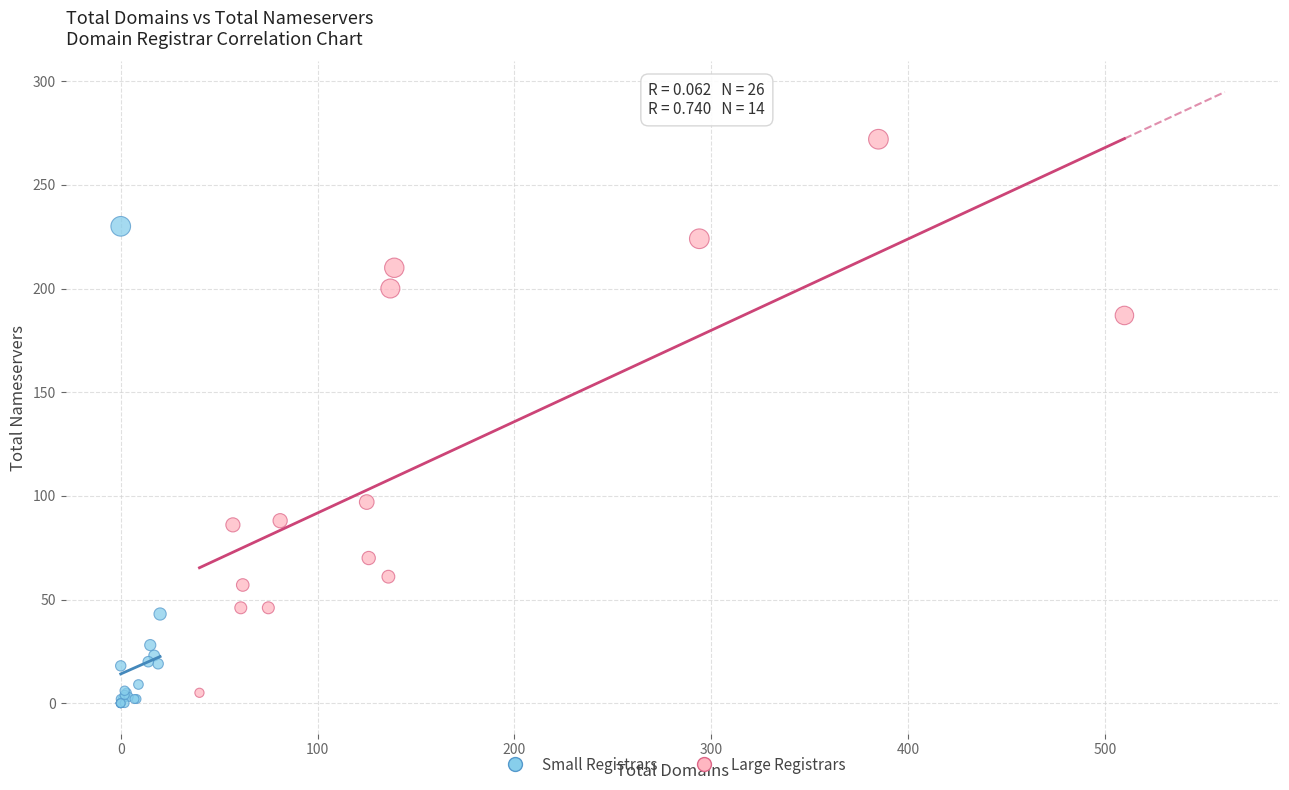

Which series contains the highest Y value?

Large Registrars